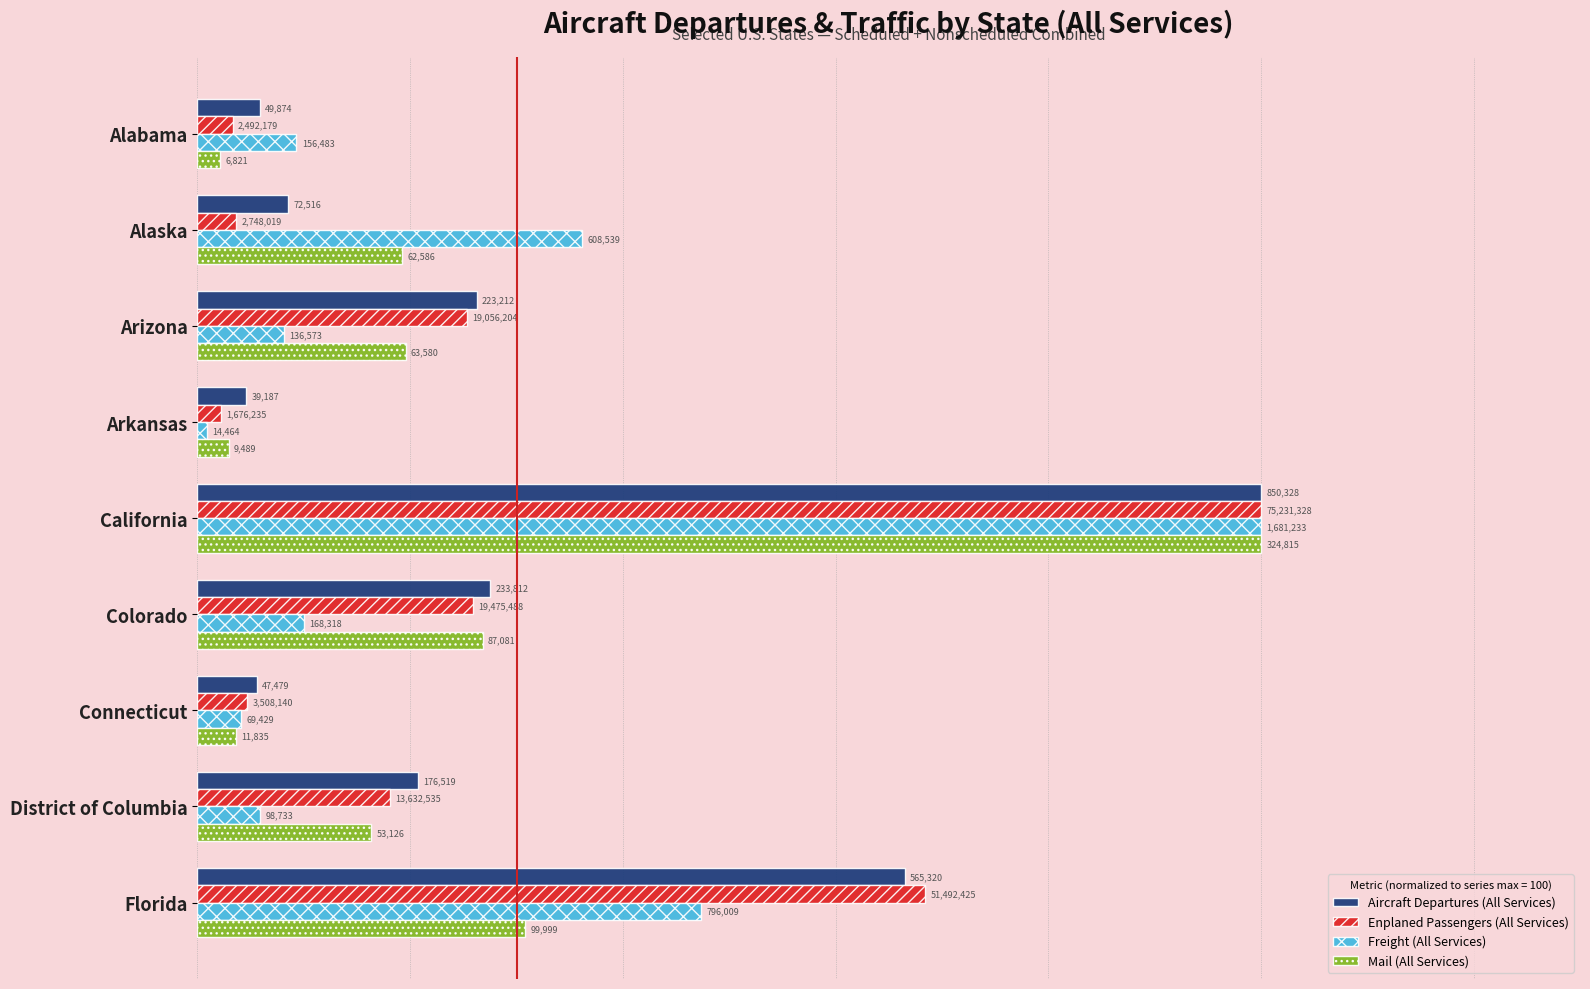

What are all the series names shown in the legend?

Aircraft Departures (All Services), Enplaned Passengers (All Services), Freight (All Services), Mail (All Services)